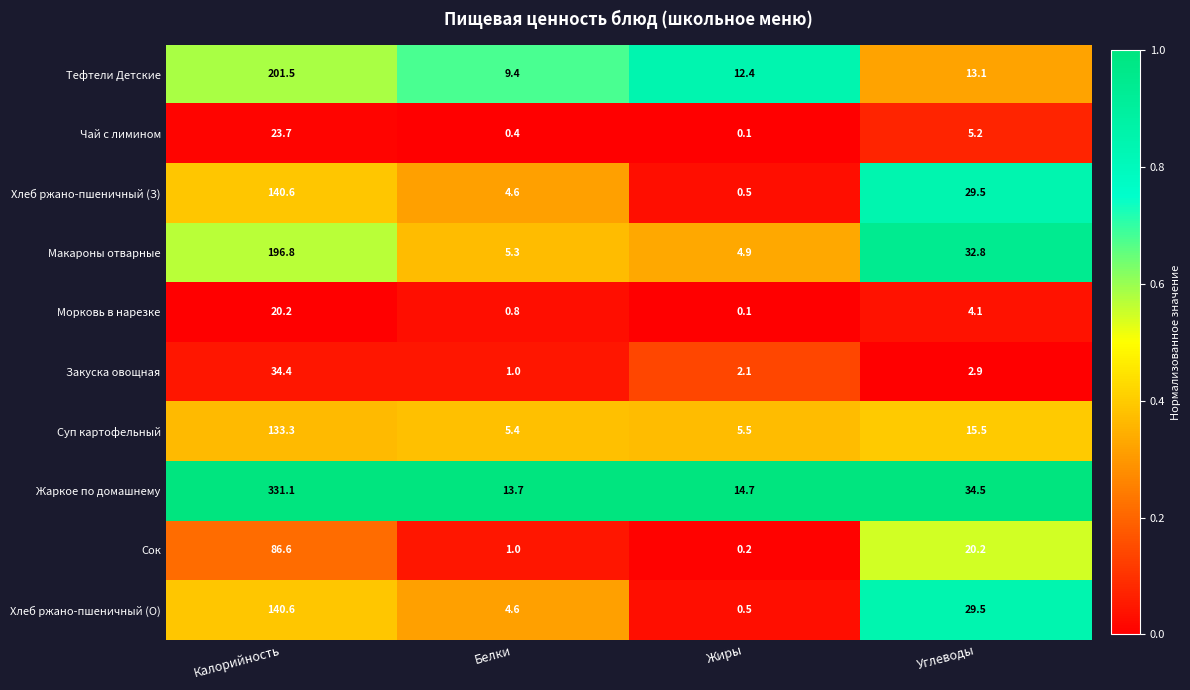

Which label corresponds to the smallest value in the chart?

Жиры